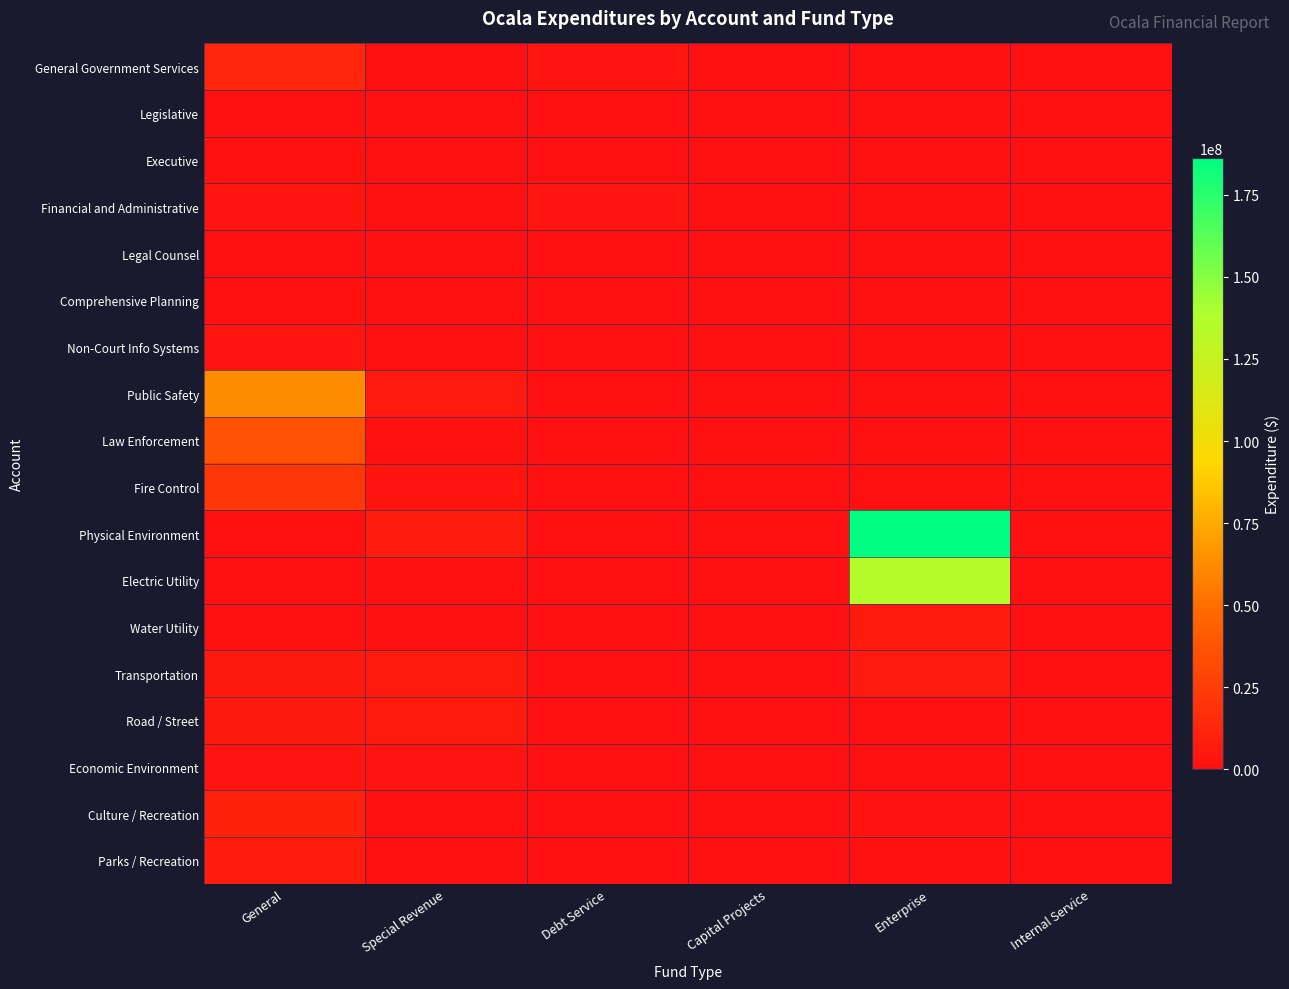

Which series changed the most between Special Revenue and Internal Service?

Physical Environment